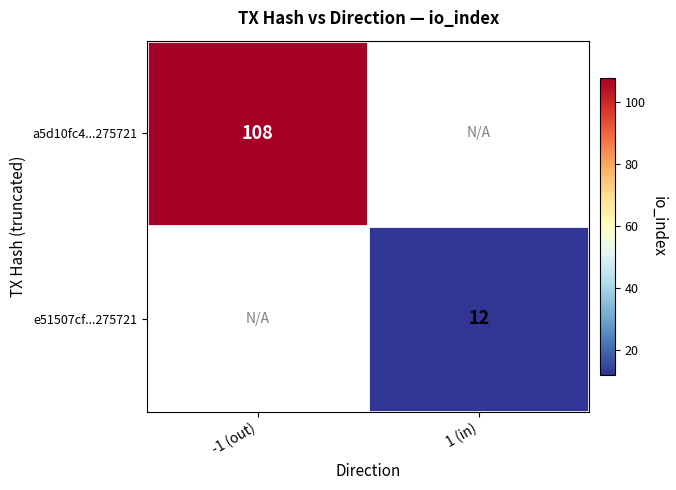

True or false: e51507cf...275721 has a value of 19 at 1 (in).

False